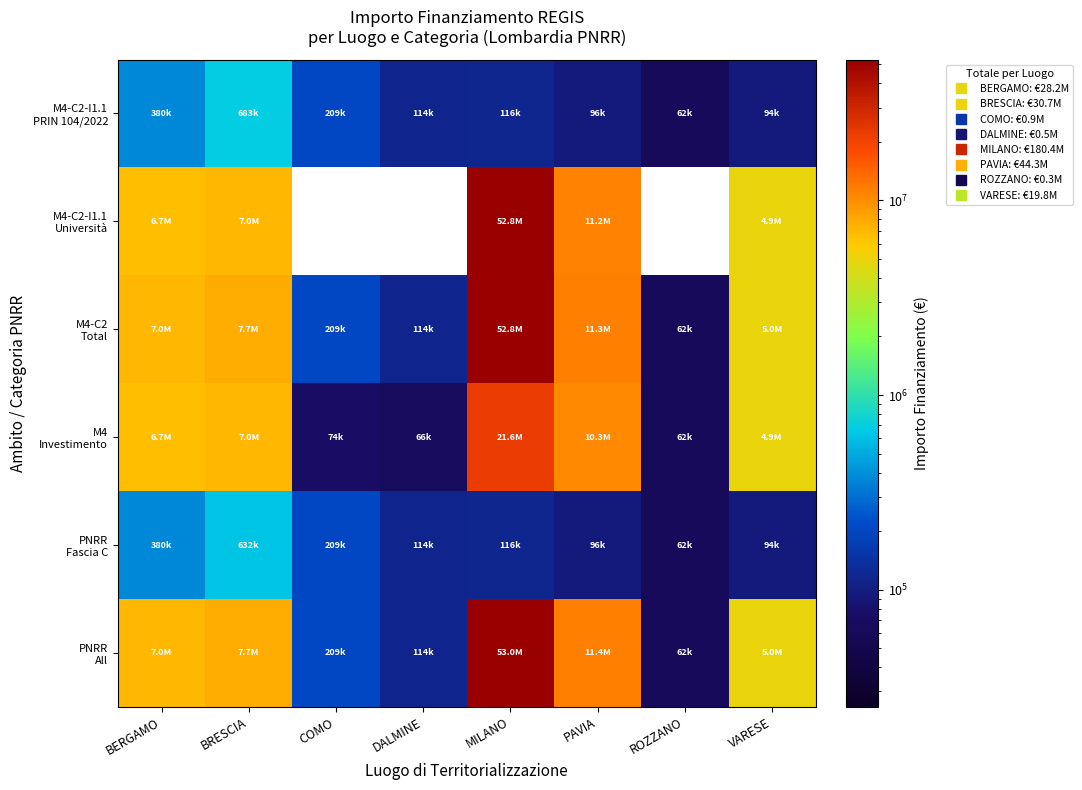

True or false: M4-C2 Total has a value of 2880722.3 at VARESE.

False